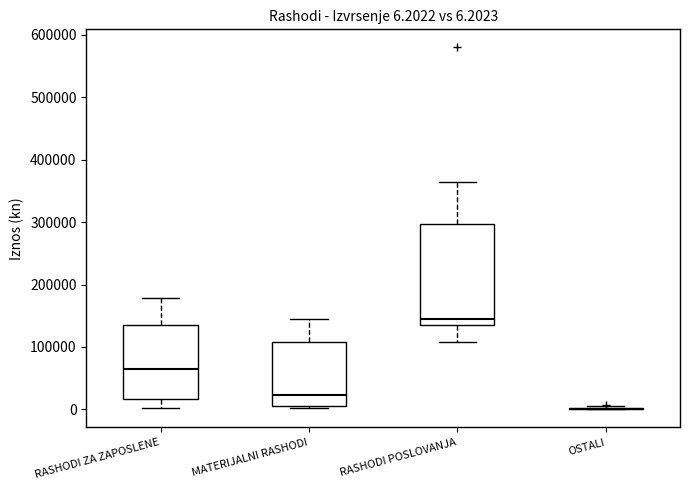

Which box is the tallest, from its lower edge to its upper edge?

RASHODI POSLOVANJA